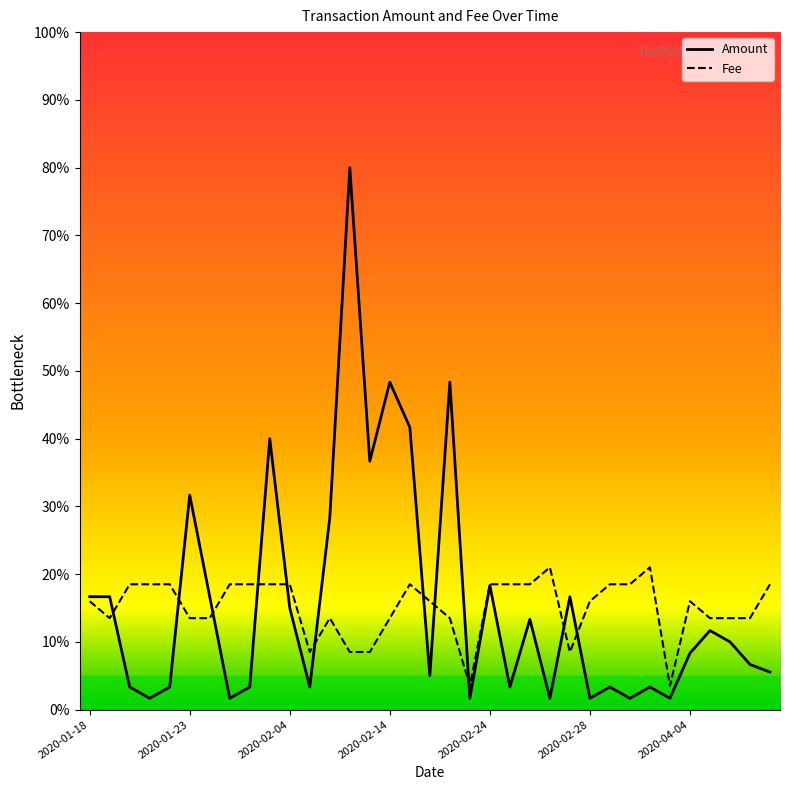

Where is Amount nearest to the value 40?

2020-02-01